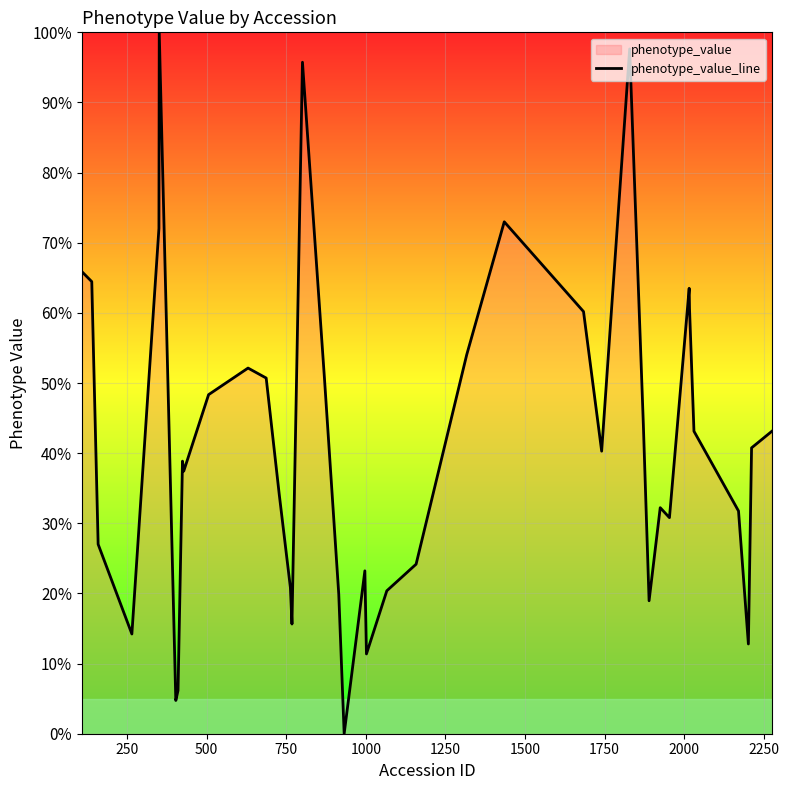

What is the maximum value shown in the chart?

100.0